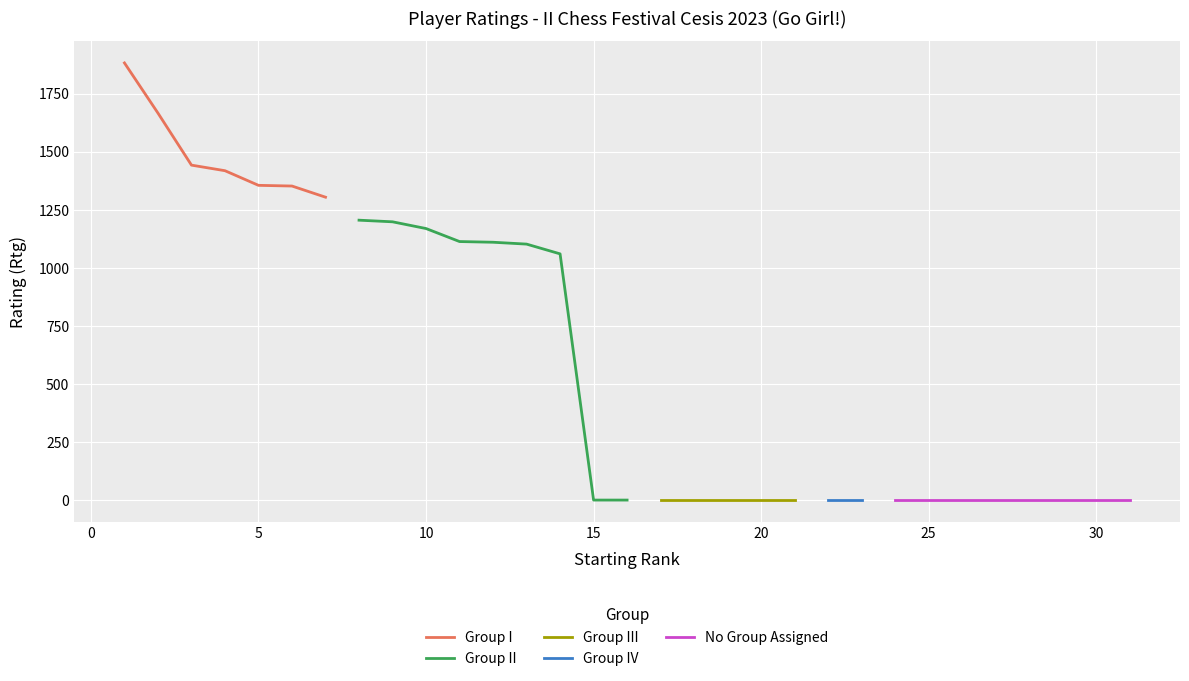

What is the highest value of the Group I series?

1882